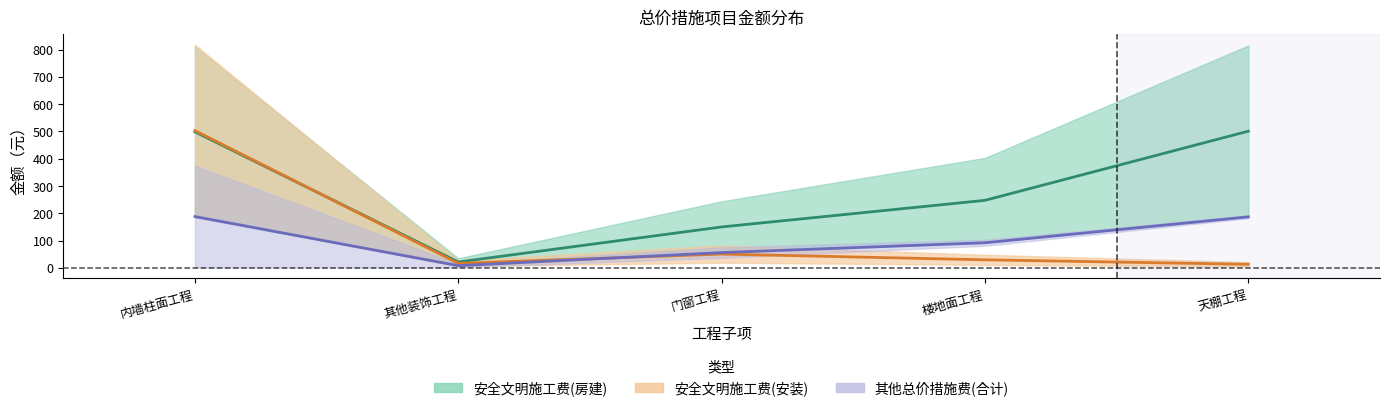

True or false: 其他总价措施费(房建) and 安全文明施工费(房建) intersect in this chart.

False